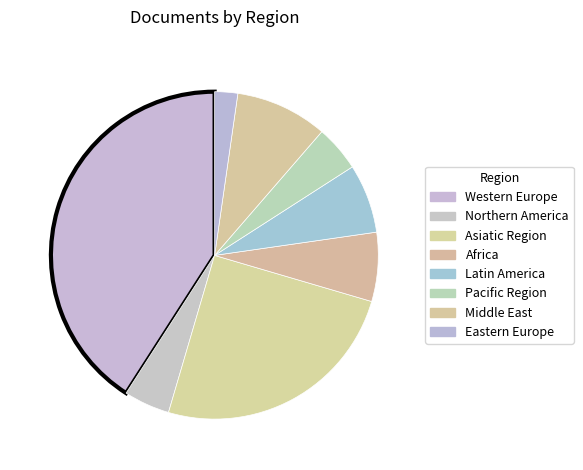

How many segments does this pie chart have?

8